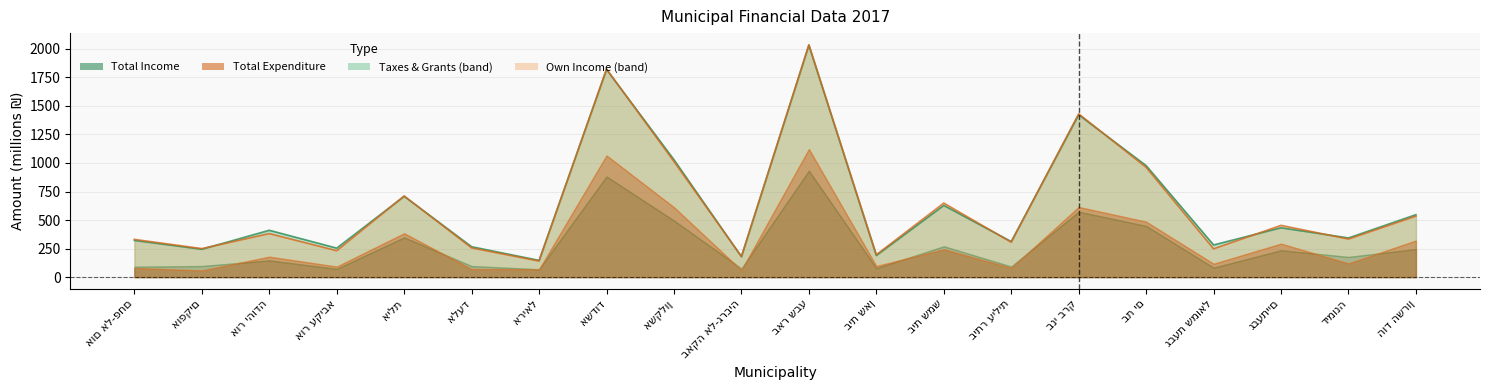

Does the chart have visible grid lines?

Yes